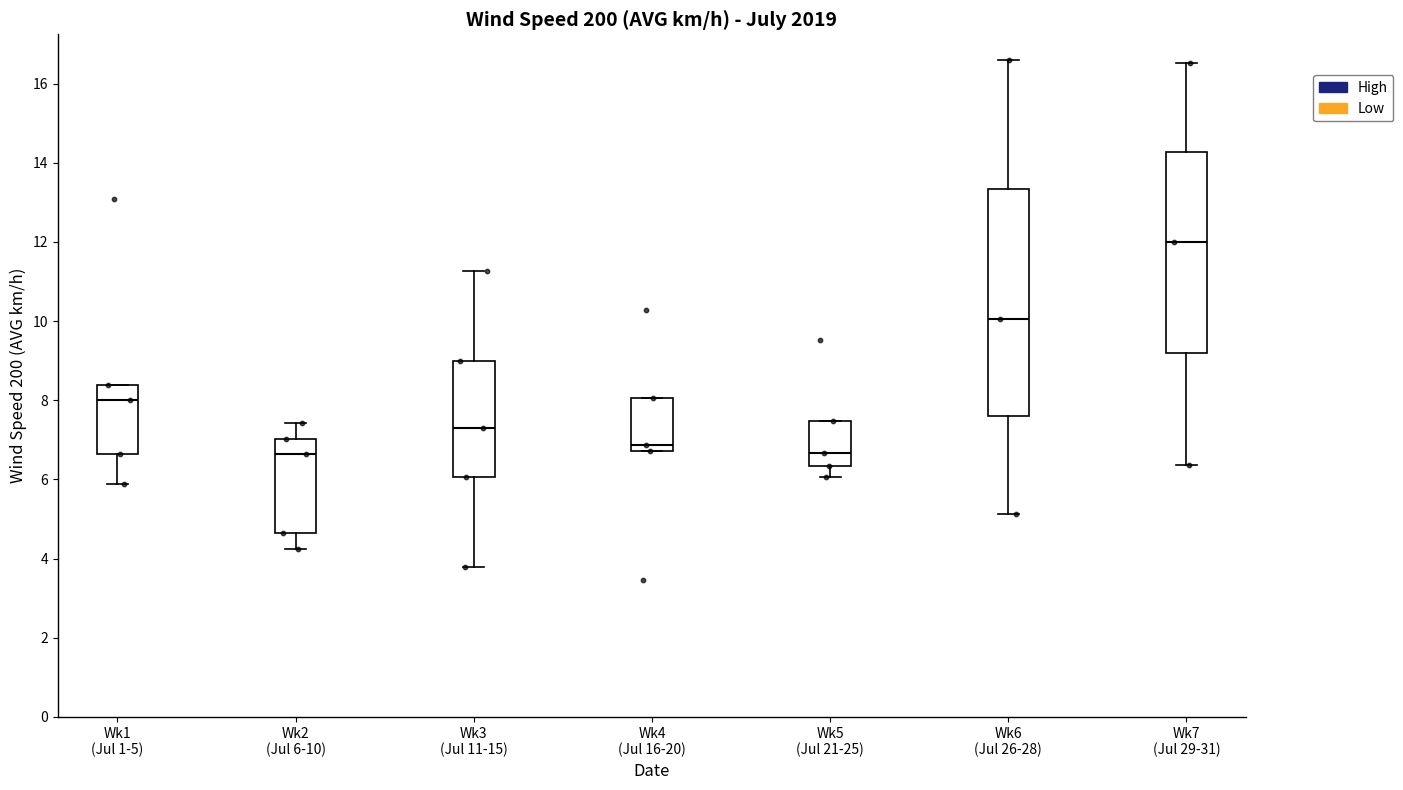

Reading left to right, read every box against the y-axis: the position of its median line, the range the box covers, and the ends of its whiskers. The values are not printed on the chart, so give them approximately, as read against the axis.

Wk1 (Jul 1-5): median 8.0, box 6.6 to 8.4, whiskers 5.8 to 8.4
Wk2 (Jul 6-10): median 6.6, box 4.6 to 7.0, whiskers 4.2 to 7.4
Wk3 (Jul 11-15): median 7.4, box 6.0 to 9.0, whiskers 3.8 to 11.2
Wk4 (Jul 16-20): median 6.8 (just above the box's lower edge), box 6.8 to 8.0, whiskers 6.8 to 8.0
Wk5 (Jul 21-25): median 6.6, box 6.4 to 7.4, whiskers 6.0 to 7.4
Wk6 (Jul 26-28): median 10.0, box 7.6 to 13.4, whiskers 5.2 to 16.6
Wk7 (Jul 29-31): median 12.0, box 9.2 to 14.2, whiskers 6.4 to 16.6